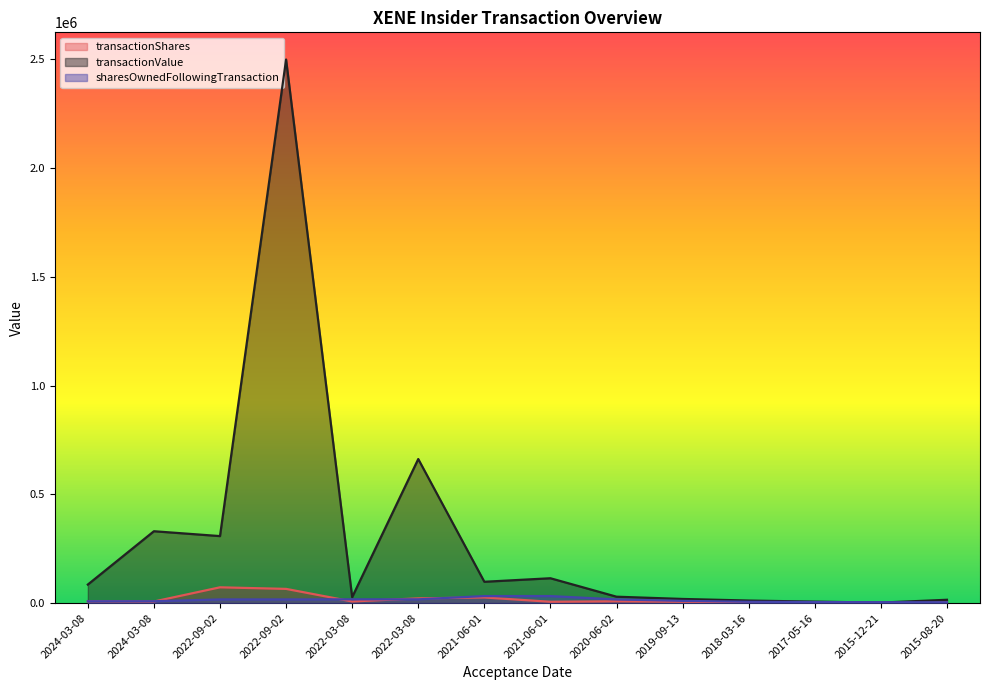

What value does the transactionShares series have at 2019-09-13, to the nearest 100?

6200